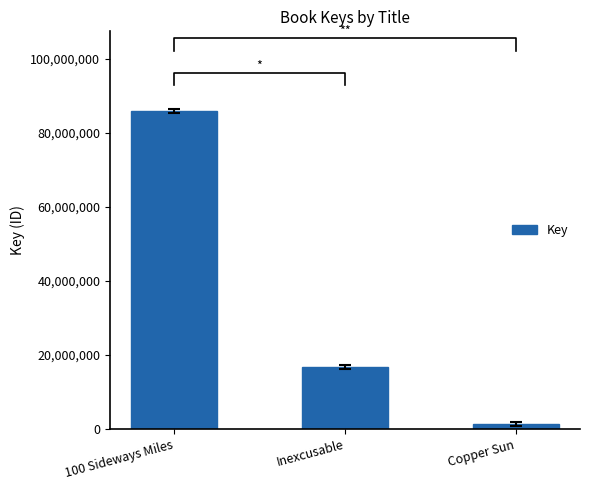

Reading left to right, list all the values displayed in this chart.

85999921	16756568	1248441